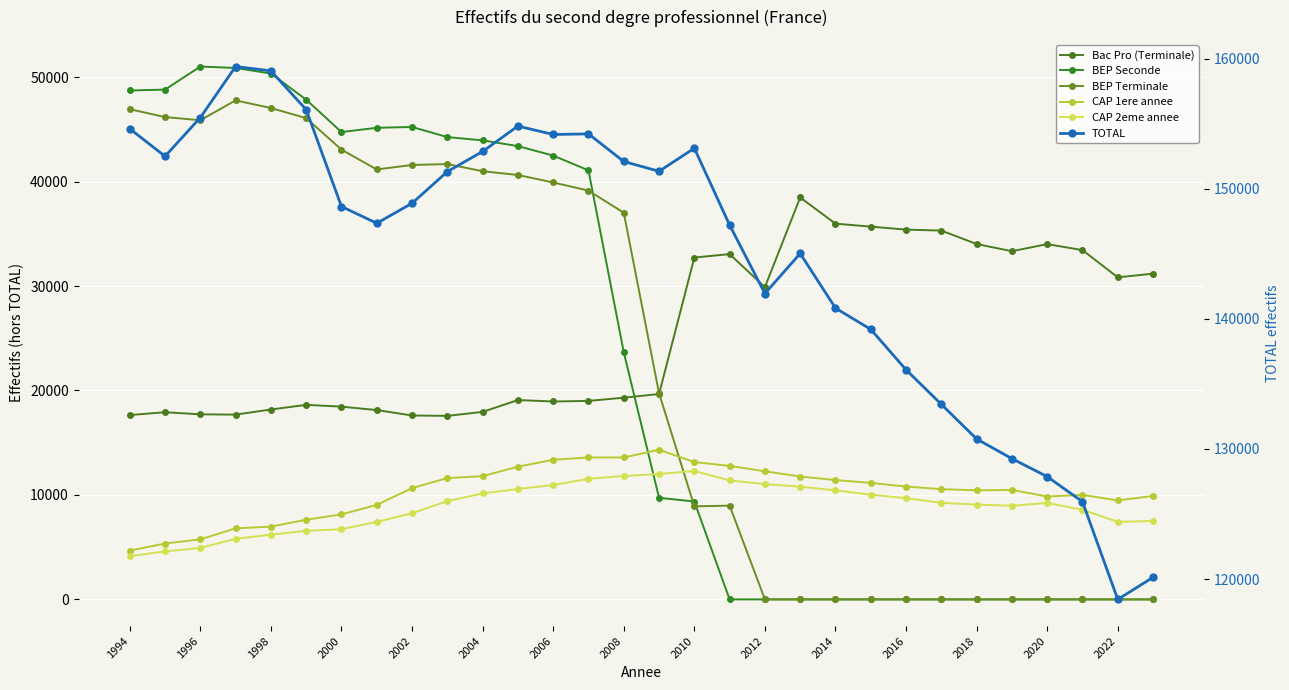

In BEP Terminale, how many points are lower than both neighbors (excluding endpoints)?

3